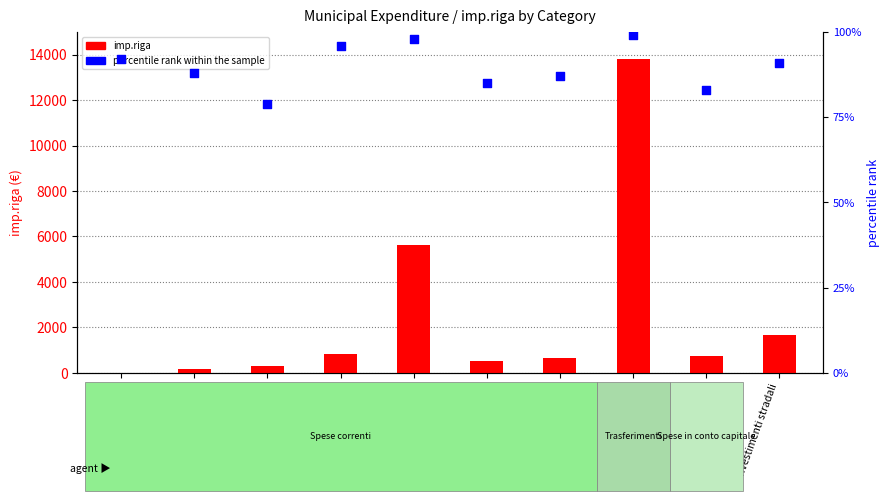

At how many categories does at least one series exceed 6537?

1